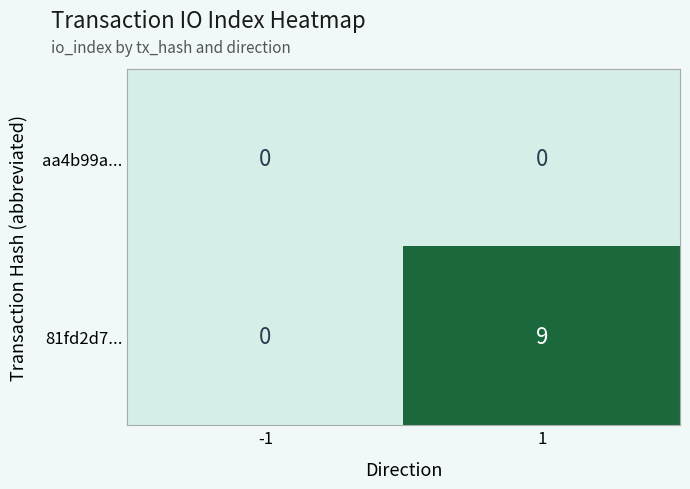

Reading left to right, transcribe all the data shown in this chart.

aa4b99a...: -1=0	1=0
81fd2d7...: -1=0	1=9